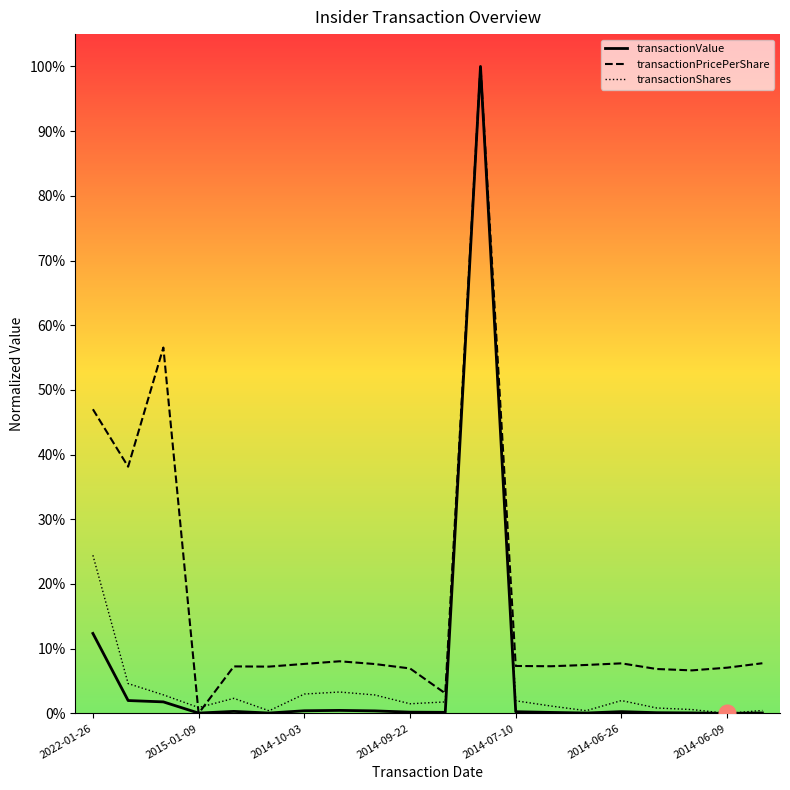

What are all the series names shown in the legend?

transactionValue, transactionPricePerShare, transactionShares